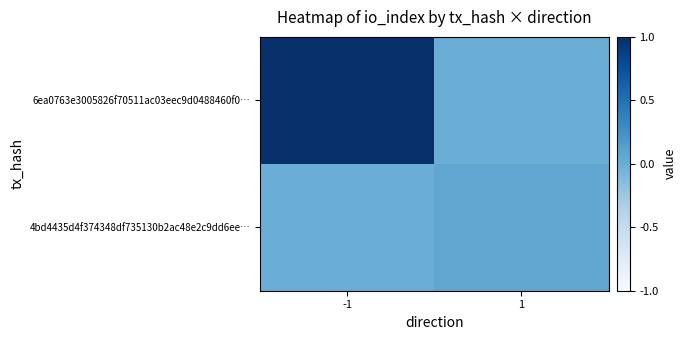

How many series are shown in this chart?

2